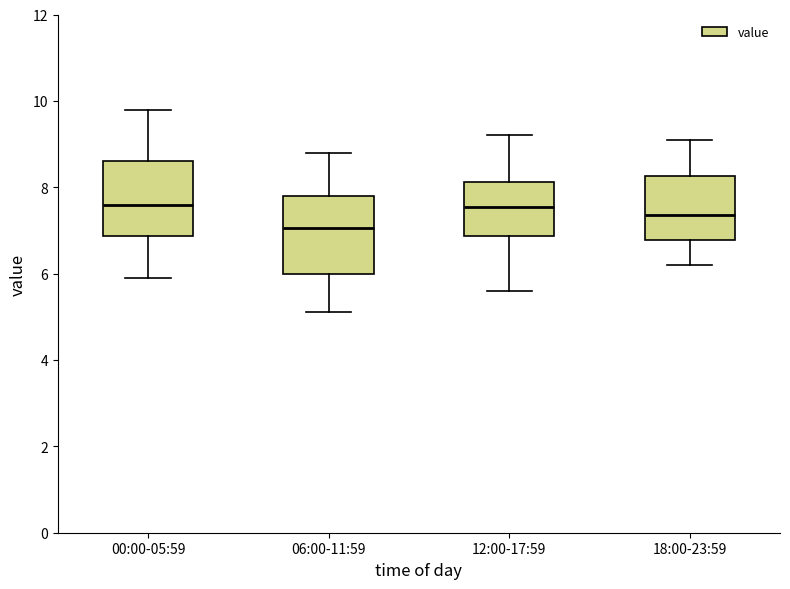

Reading left to right, transcribe this box plot: for each box, give where its median line is, the range the box spans, and where its two whiskers end, as read against the y-axis. The values are not printed on the chart, so give them approximately, as read against the axis.

00:00-05:59: median 7.6, box 6.8 to 8.6, whiskers 6.0 to 9.8
06:00-11:59: median 7.0, box 6.0 to 7.8, whiskers 5.2 to 8.8
12:00-17:59: median 7.6, box 6.8 to 8.2, whiskers 5.6 to 9.2
18:00-23:59: median 7.4, box 6.8 to 8.2, whiskers 6.2 to 9.2